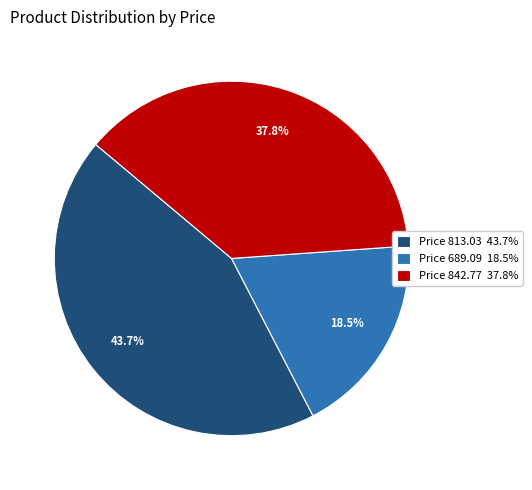

Approximately how many times larger is the value at Price 842.77 37.8% compared to Price 813.03 43.7%?

0.9